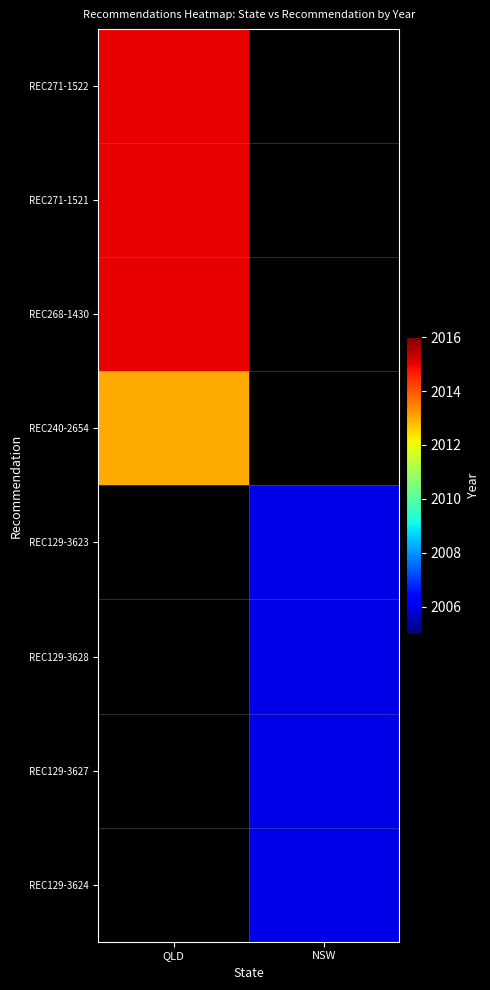

List the series in order of their overall mean, lowest first.

REC271-1522, REC271-1521, REC268-1430, REC240-2654, REC129-3623, REC129-3628, REC129-3627, REC129-3624